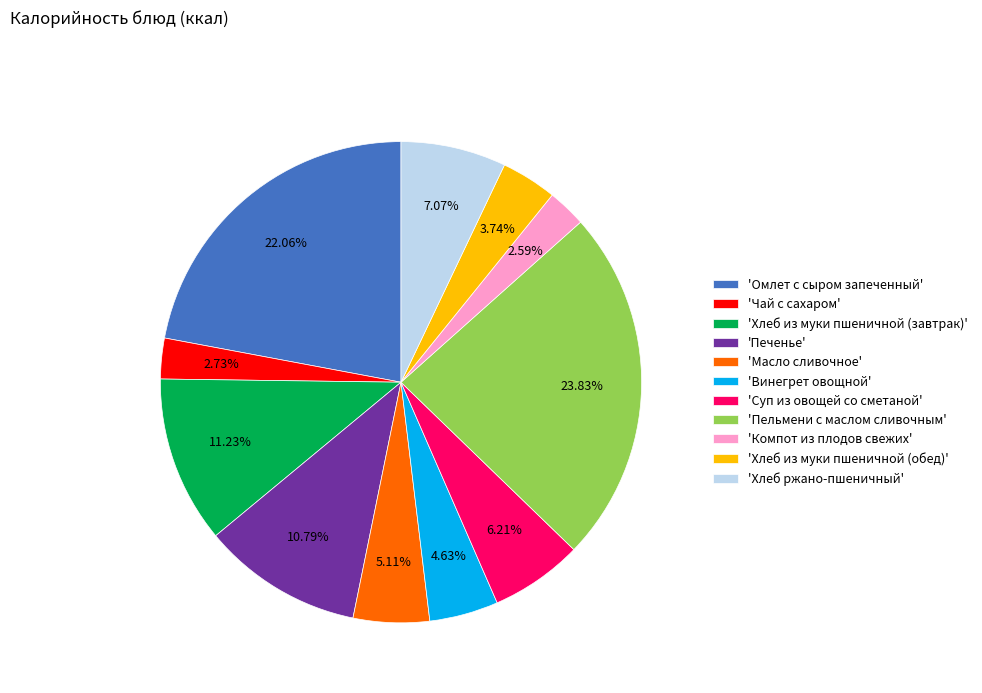

How many slices are in this pie chart?

11